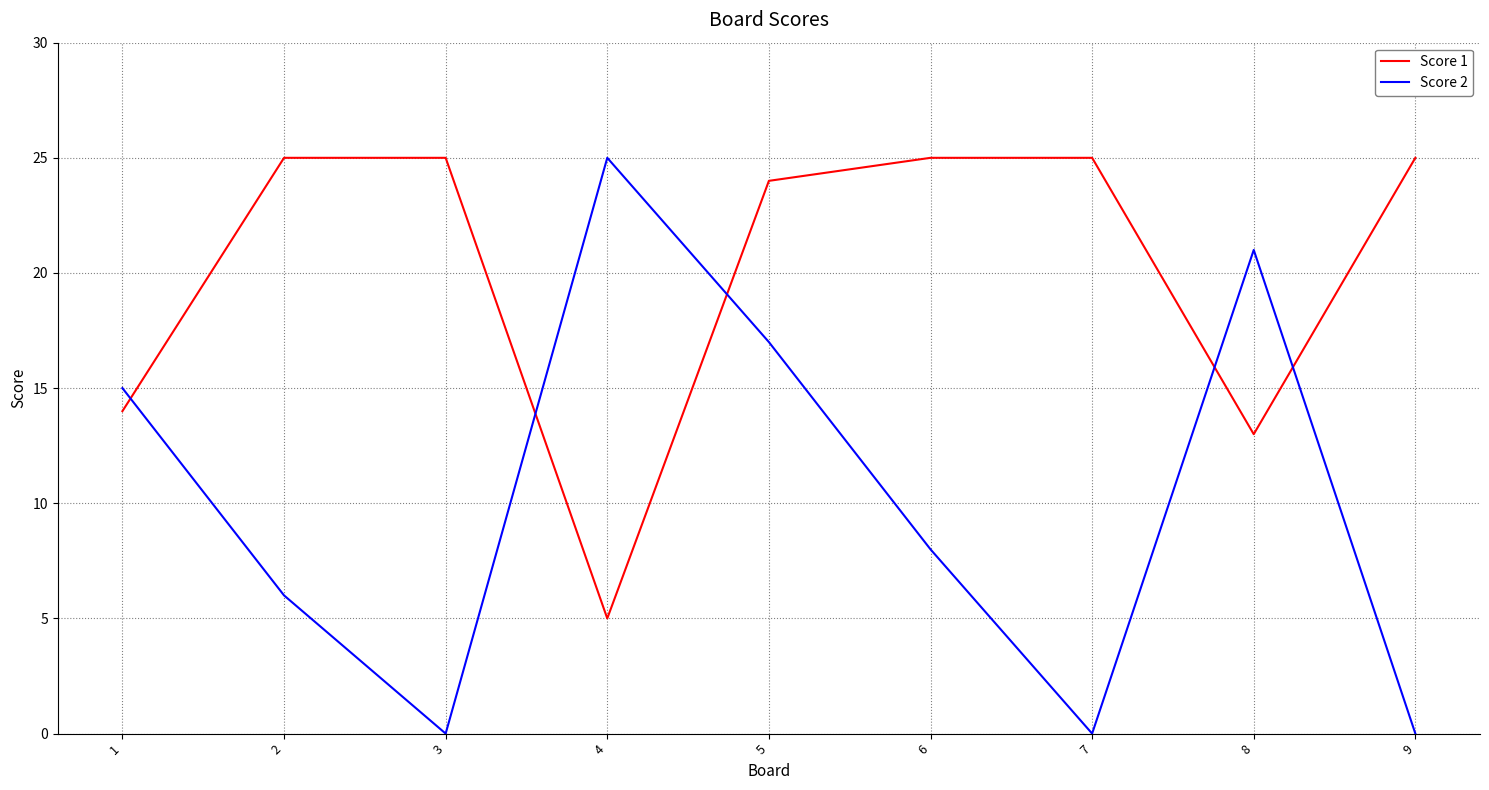

Is it true that Score 2 equals 10 at 1?

False